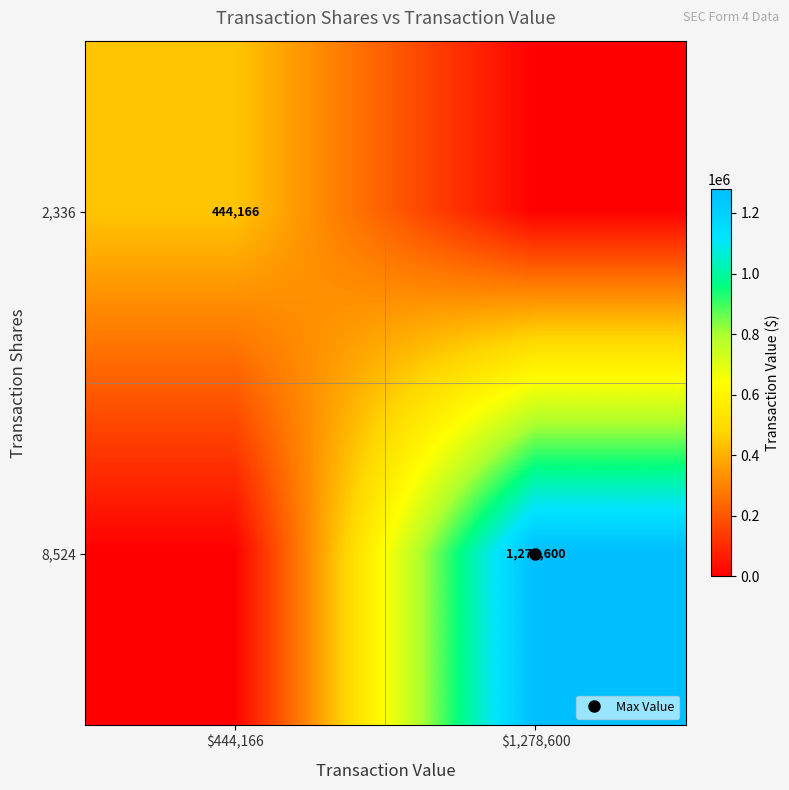

True or false: 2,336 has a value of 0 at $1,278,600.

True